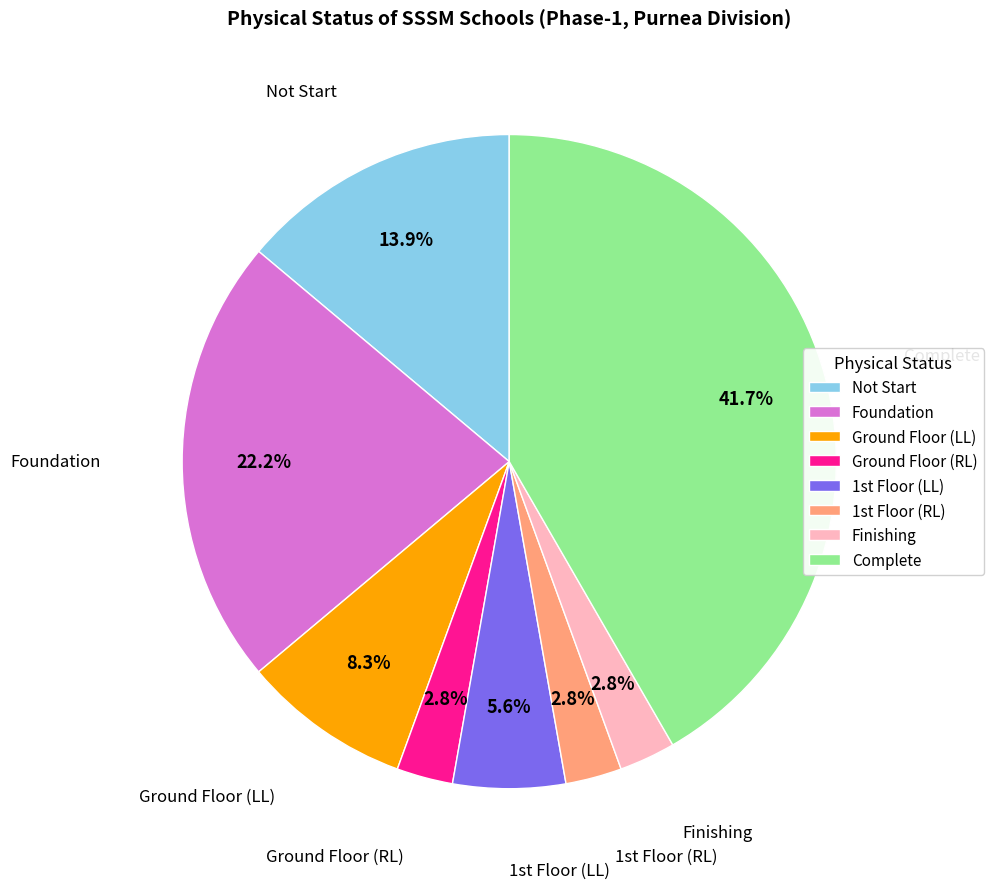

Does Finishing represent more than half of the total?

No